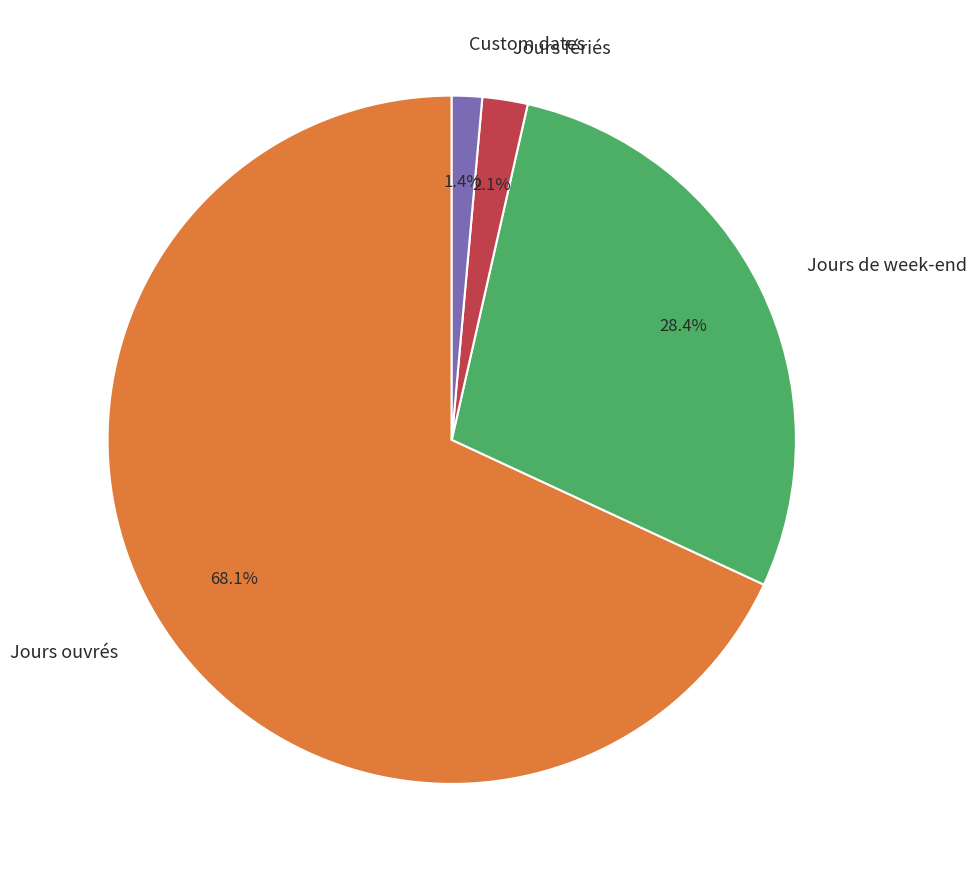

Is it true that Custom dates is 1% of the pie?

True